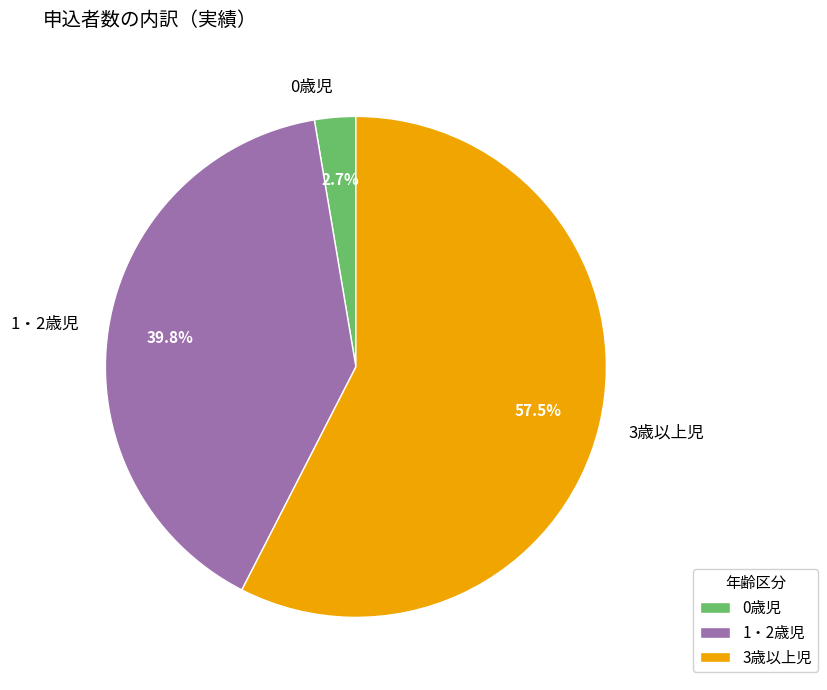

Which has a higher value, 0歳児 or 1・2歳児?

1・2歳児